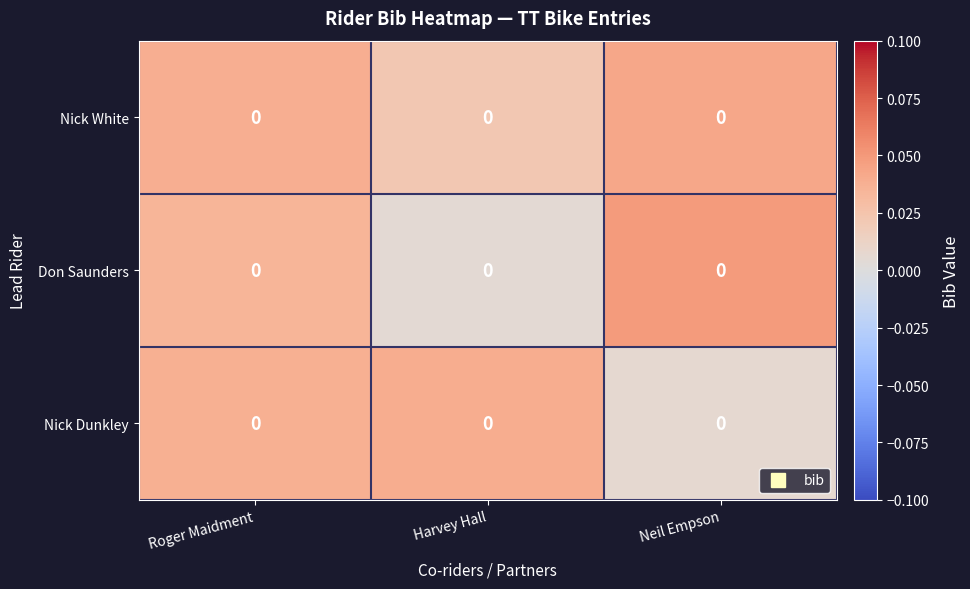

Reading left to right, transcribe all the data shown in this chart.

Nick White: Roger Maidment=0.0	Harvey Hall=0.0	Neil Empson=0.0
Don Saunders: Roger Maidment=0.0	Harvey Hall=0.0	Neil Empson=0.0
Nick Dunkley: Roger Maidment=0.0	Harvey Hall=0.0	Neil Empson=0.0